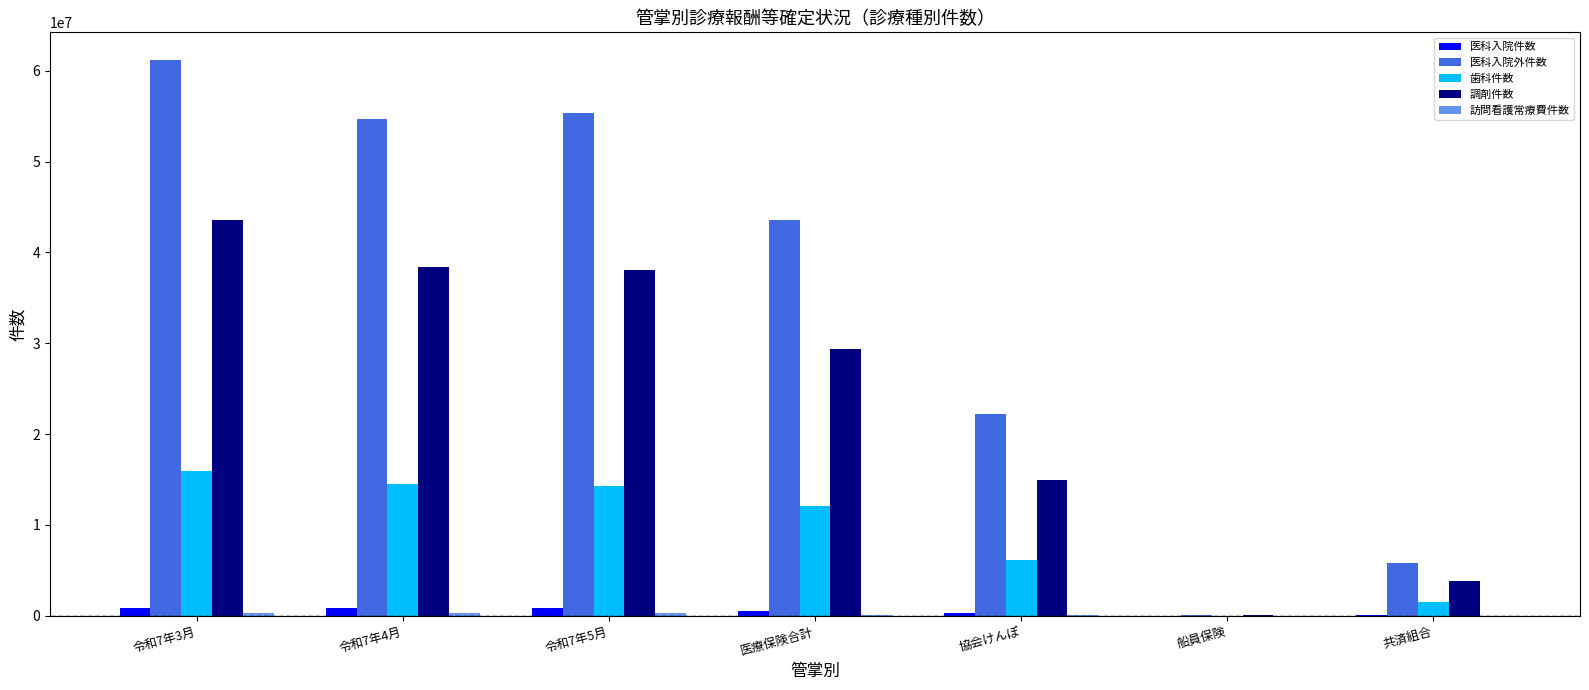

True or false: 調剤件数 has a value of 14910346 at 協会けんぽ.

True